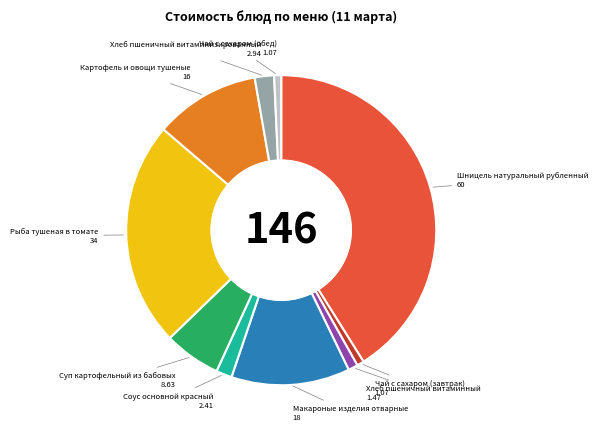

Is there a majority slice in this chart?

No